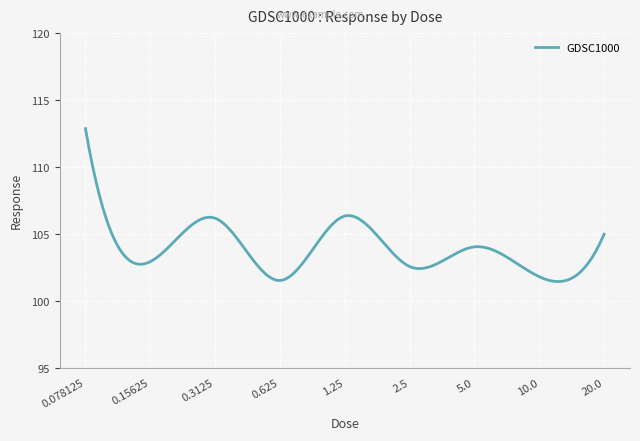

What is the greatest value displayed?

112.9